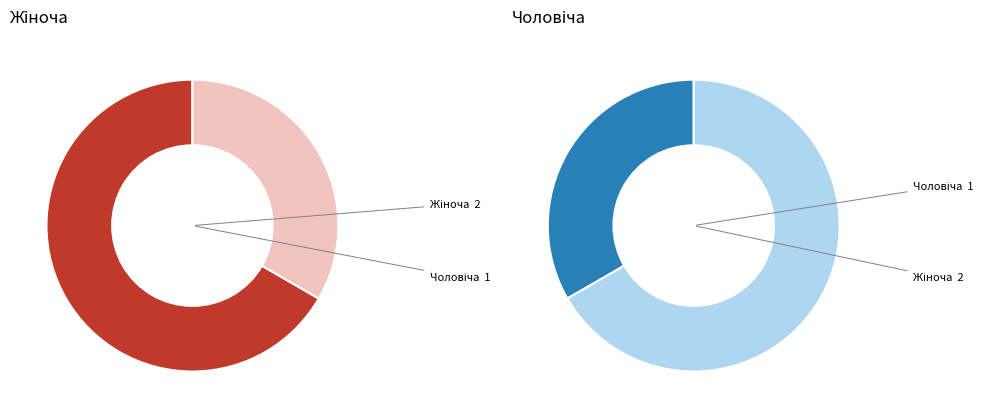

Count the number of slices in the pie.

2